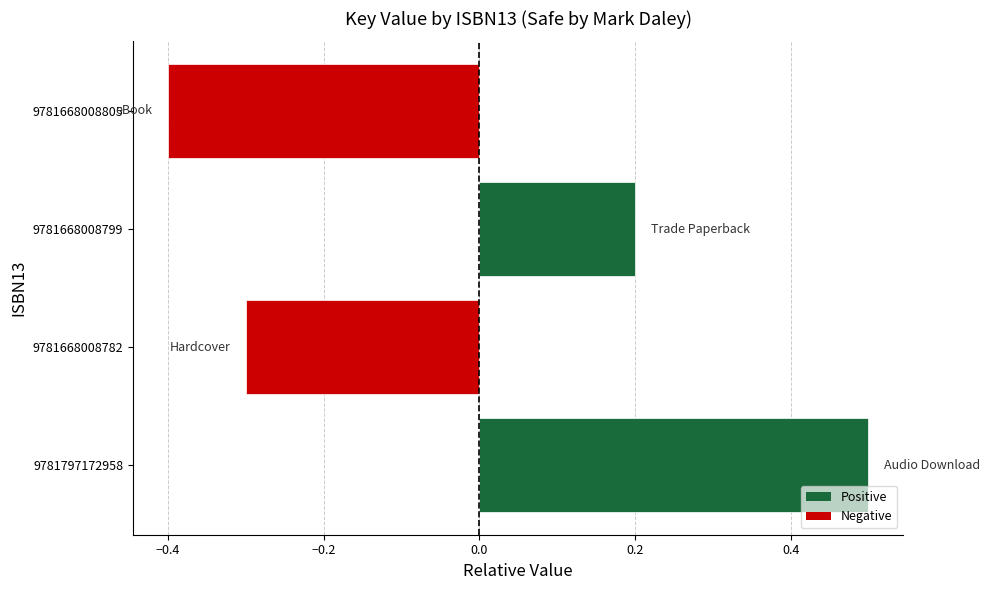

Does the chart contain stacked bars?

No